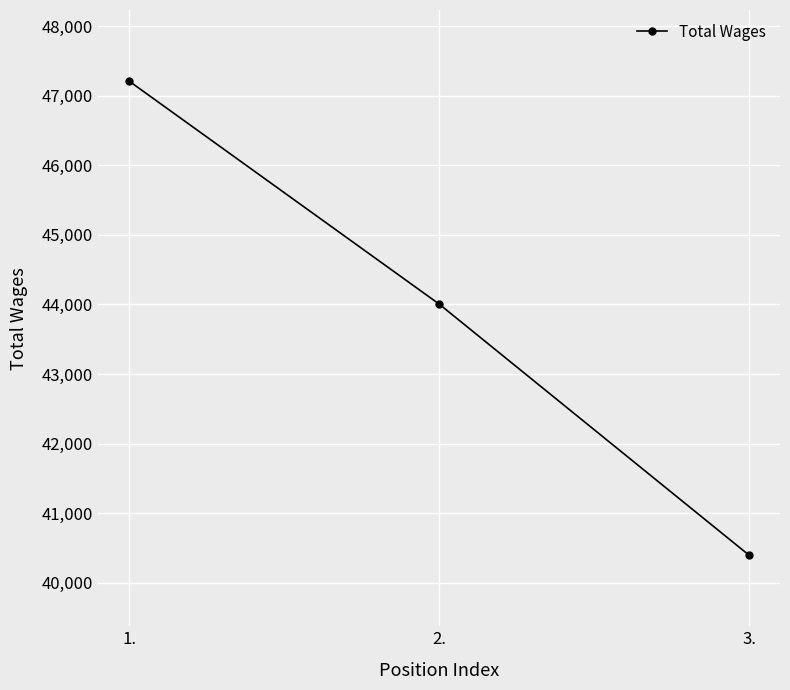

Reading left to right, transcribe all the data shown in this chart.

47211	44006	40395